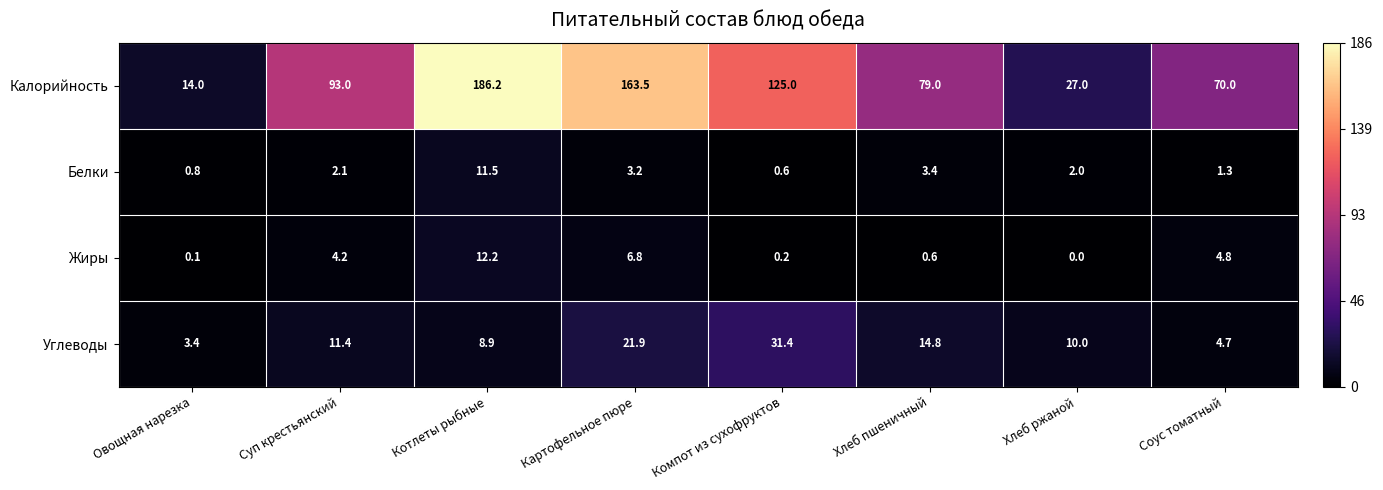

Which series has the largest range (max minus min)?

Калорийность